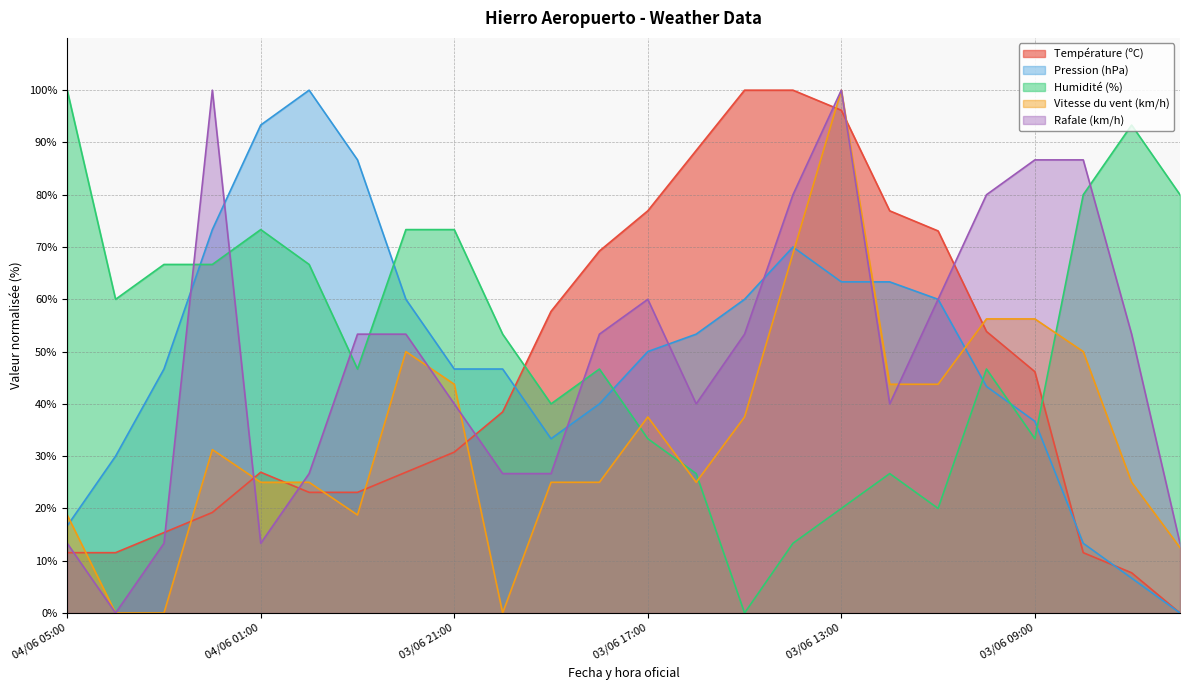

At which category does the chart reach its peak across all series?

03/06 15:00